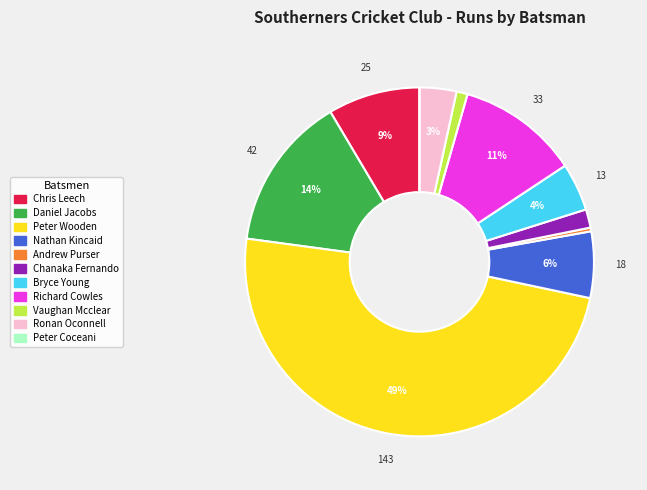

Which category has the biggest portion of the pie?

Peter Wooden